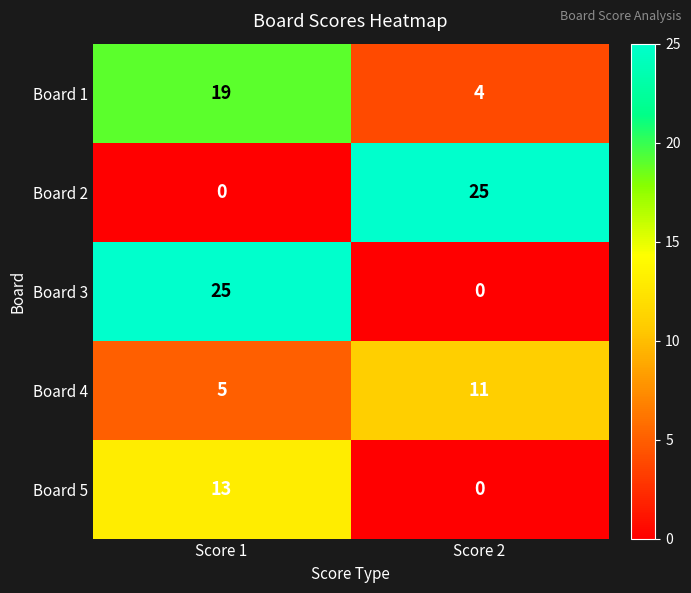

Read the Board 3 value at Score 1.

25